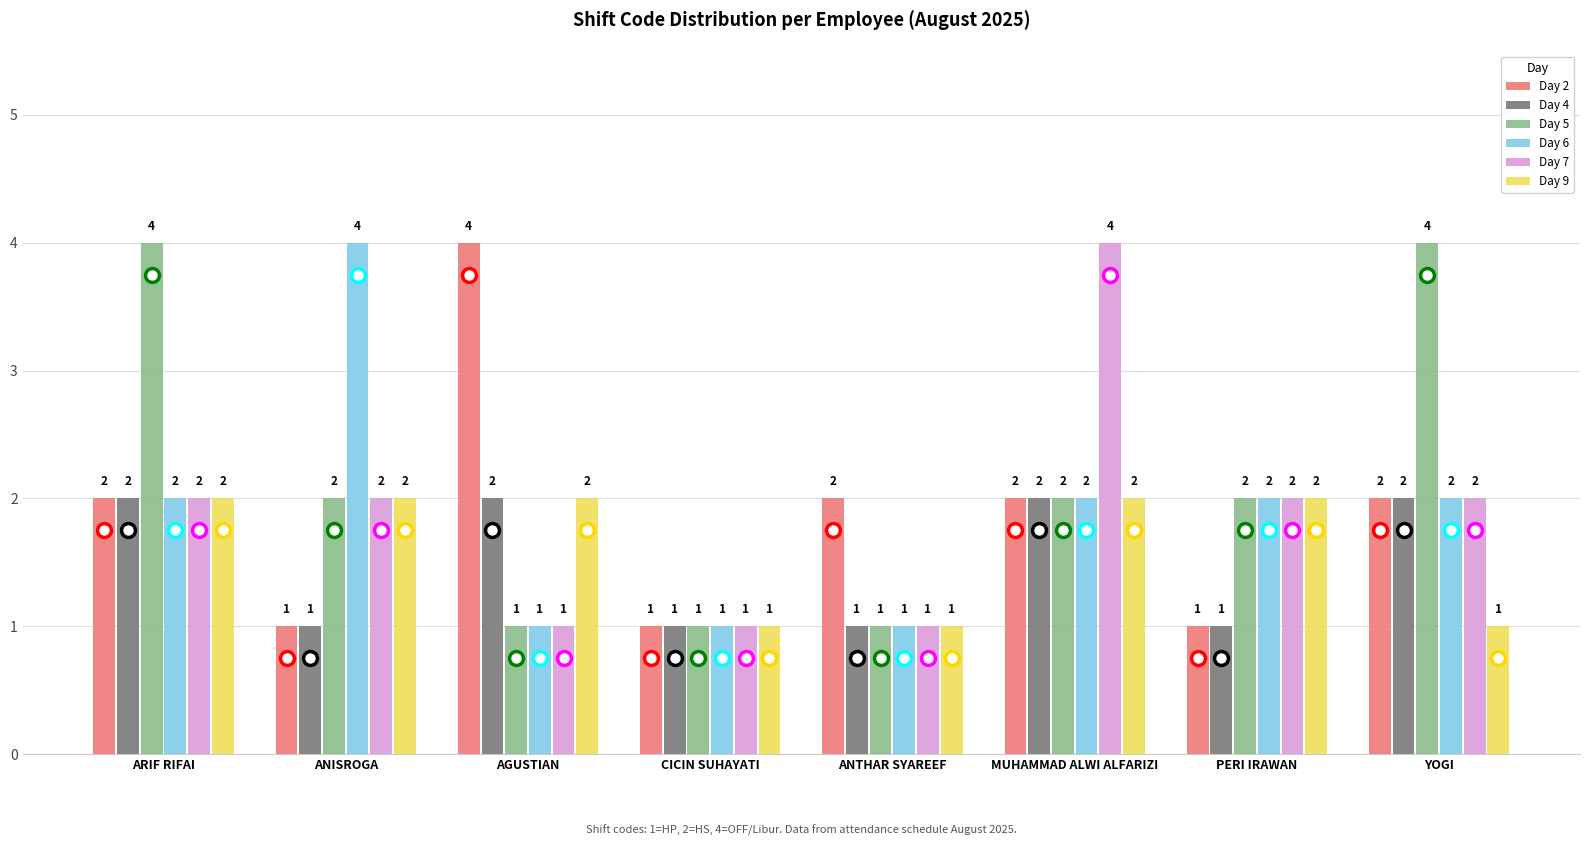

What is the sum of the Day 6 values at ANTHAR SYAREEF and CICIN SUHAYATI?

2